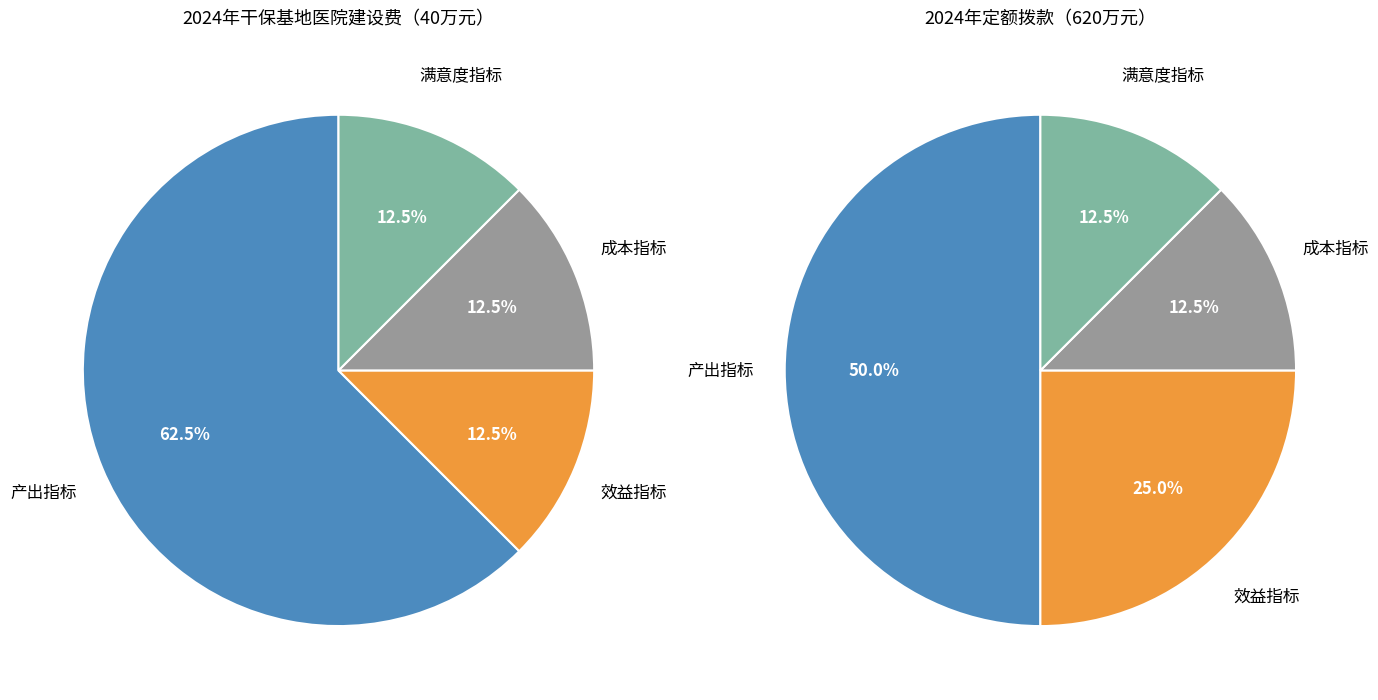

Which has a higher value, 效益指标 or 满意度指标?

效益指标